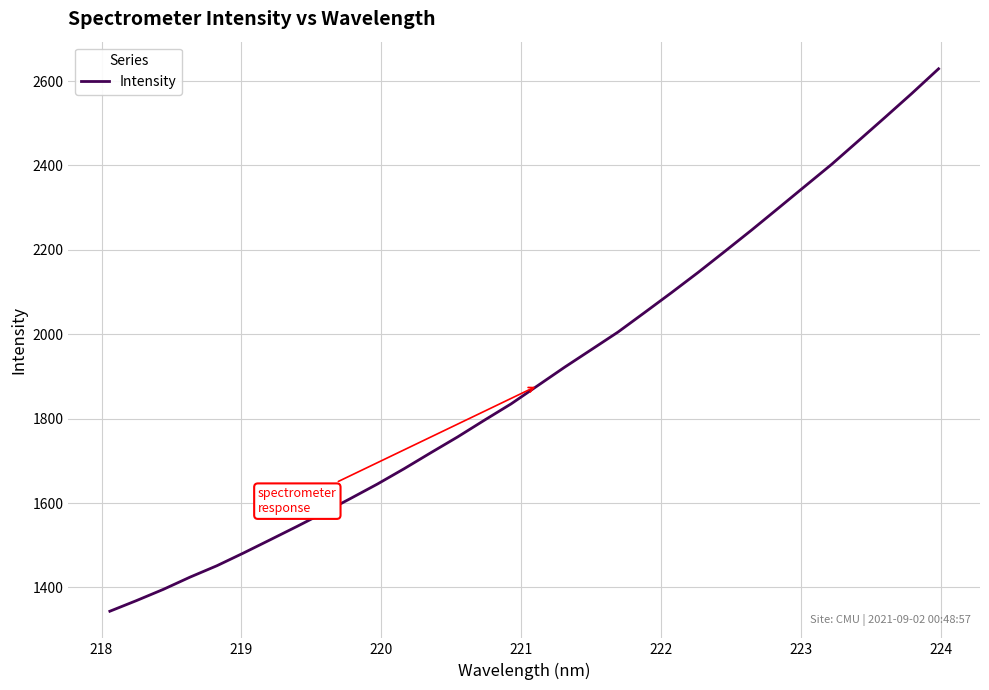

What is the sum of all values?

60880.4